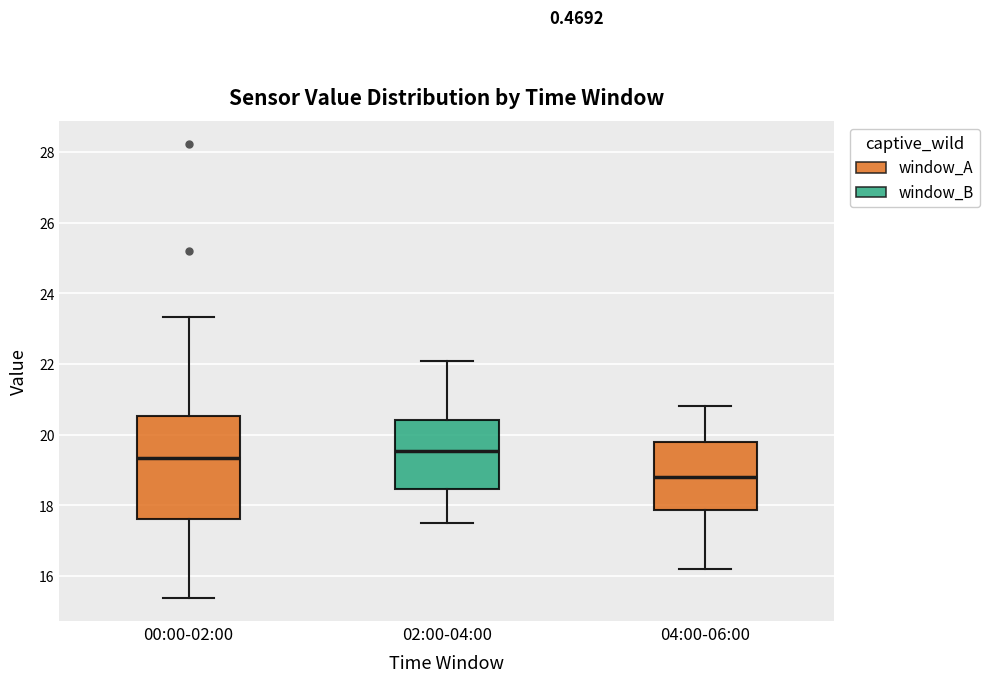

Which box has the highest median line?

02:00-04:00